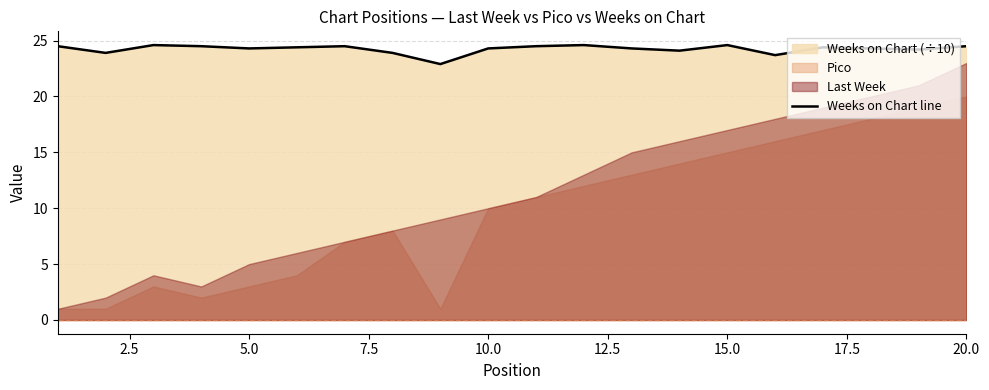

What is the maximum value for Weeks on Chart line?

24.6